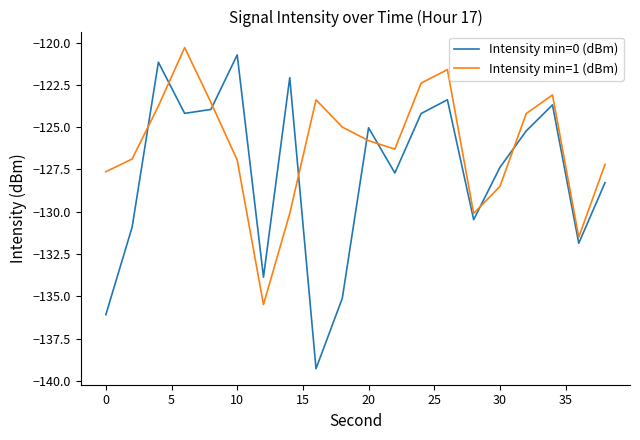

Which series has the largest range (max minus min)?

Intensity min=0 (dBm)